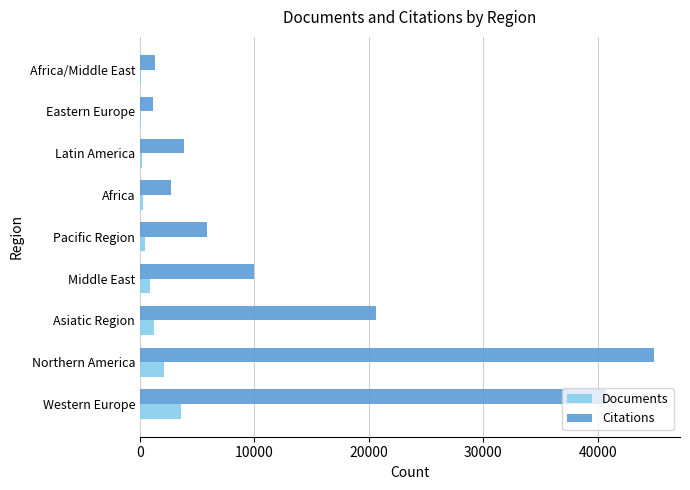

What is the sum of all Citations values?

131013